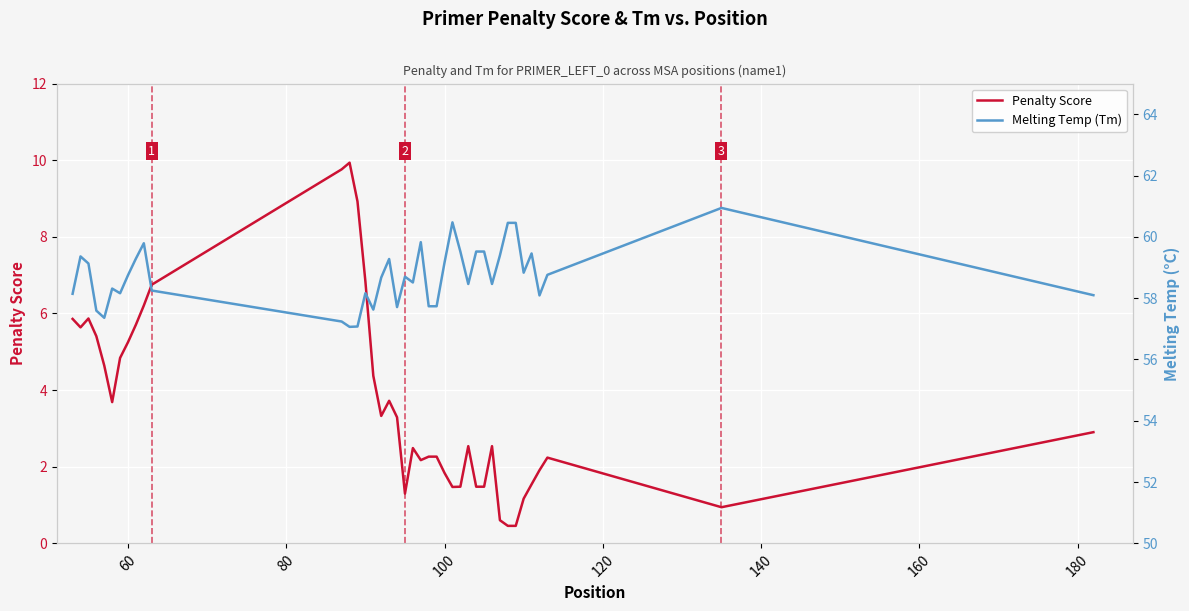

What is the greatest value displayed?

60.9